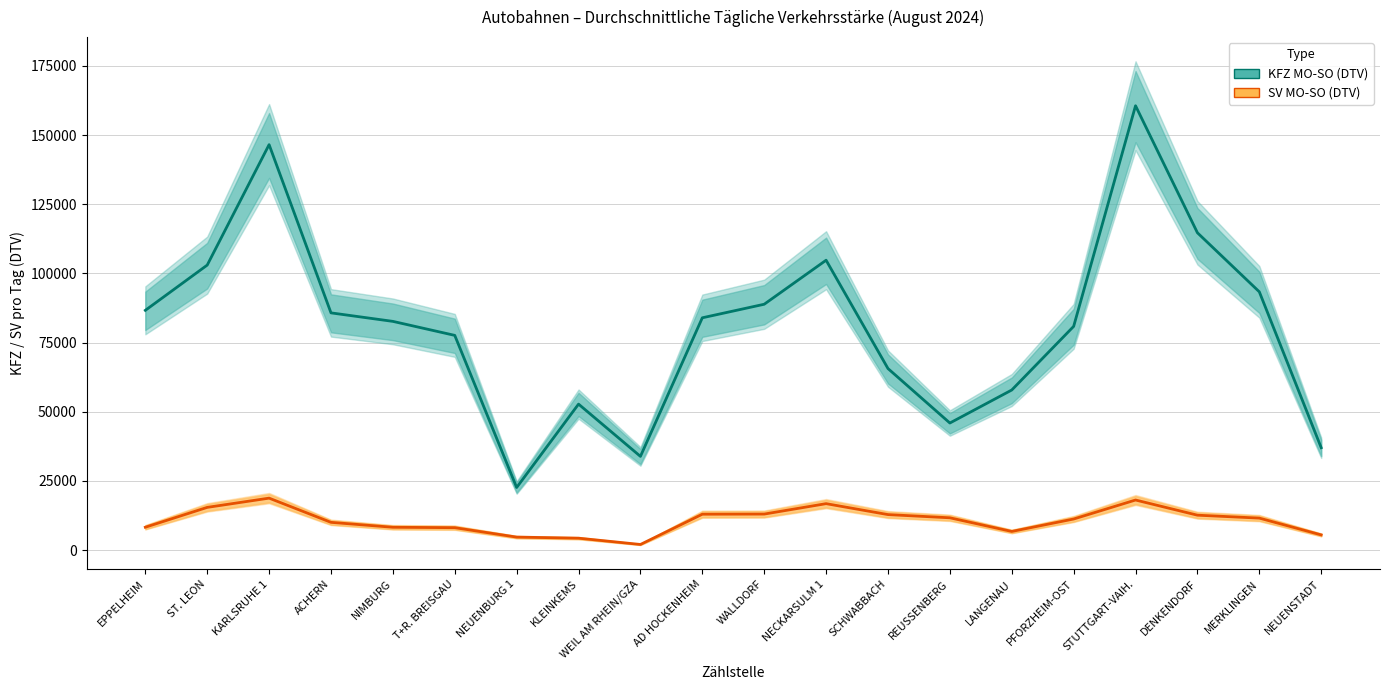

True or false: SV MO-SO (DTV) has more than 0 interior local peaks.

True